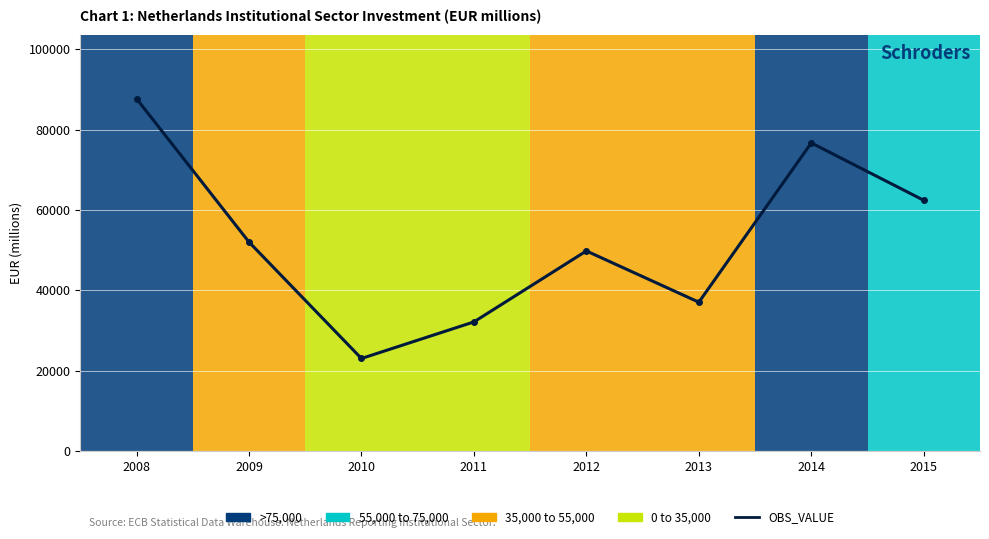

Between 2008 and 2010, which is larger?

2008